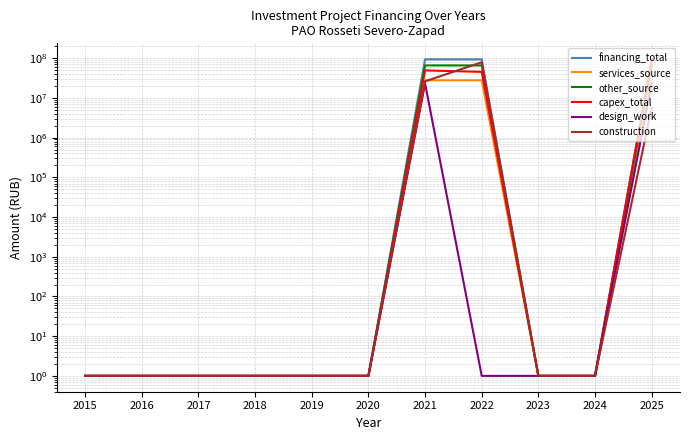

How many values in the construction series exceed 1?

3